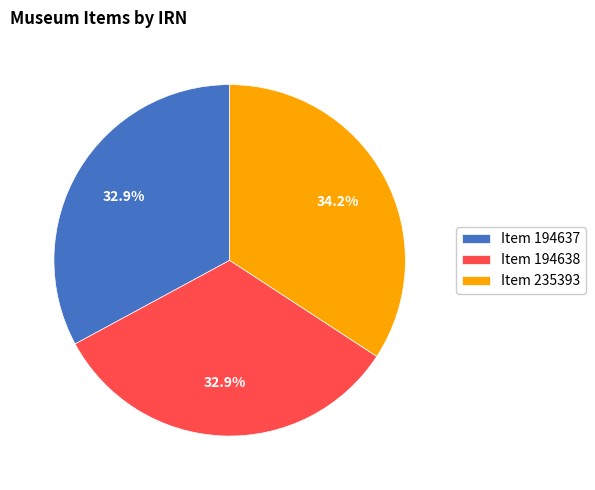

What portion of the pie excludes Item 194638?

67.1%